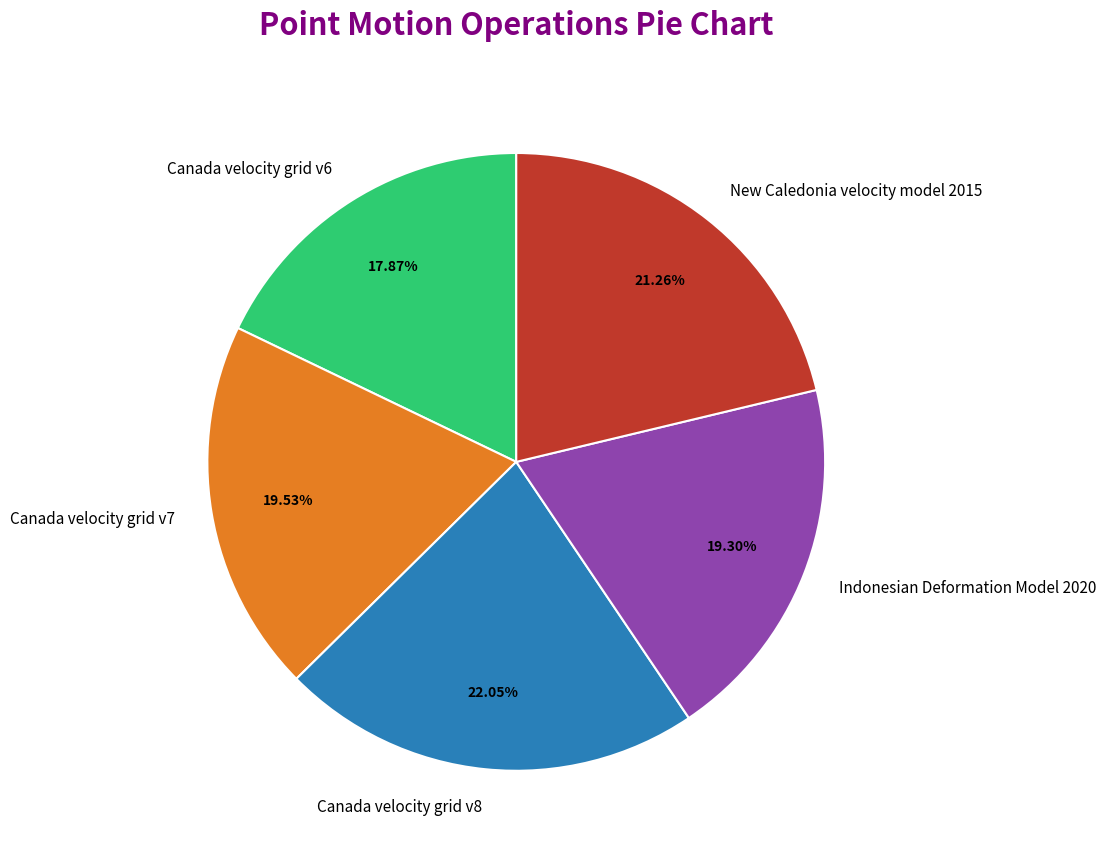

Which slice is the largest?

Canada velocity grid v8